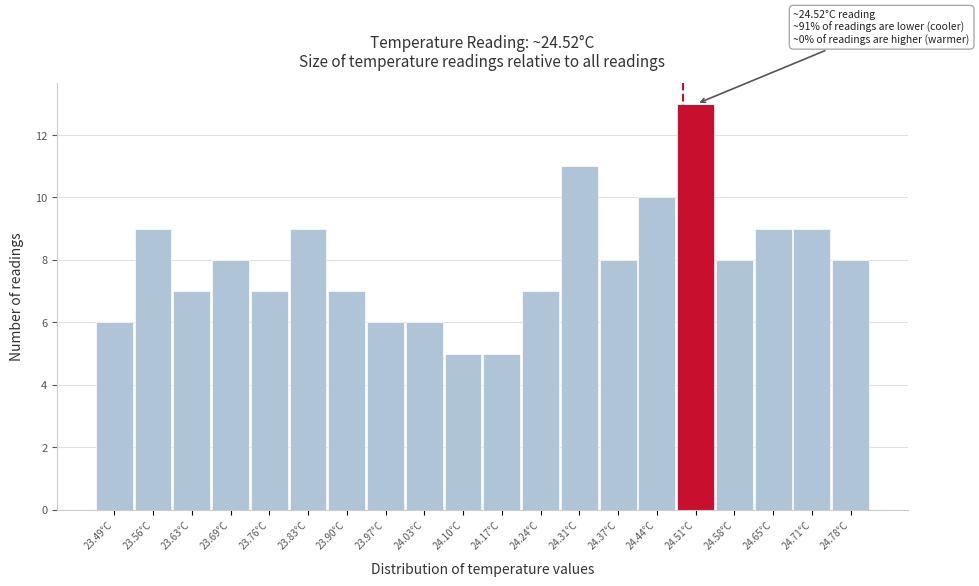

Reading right to left, what are all the values shown in this chart?

24.78°C=8	24.71°C=9	24.65°C=9	24.58°C=8	24.51°C=13	24.44°C=10	24.37°C=8	24.31°C=11	24.24°C=7	24.17°C=5	24.10°C=5	24.03°C=6	23.97°C=6	23.90°C=7	23.83°C=9	23.76°C=7	23.69°C=8	23.63°C=7	23.56°C=9	23.49°C=6